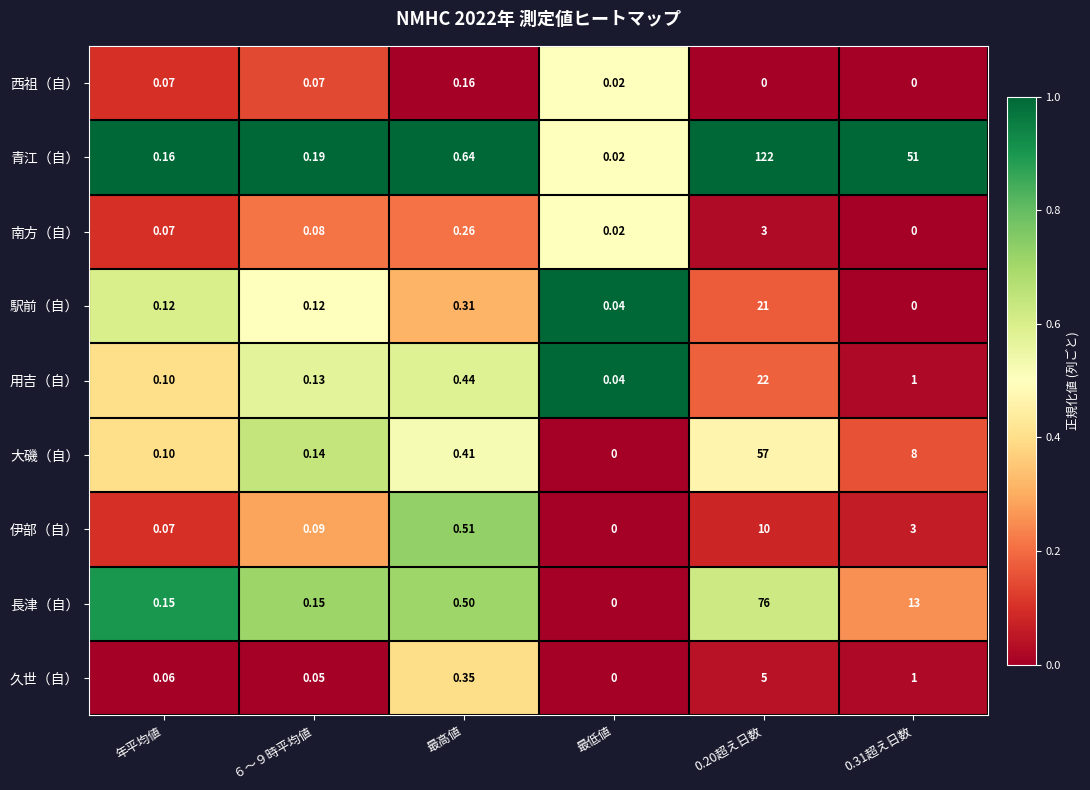

Which series changed the most between 最低値 and 0.20超え日数?

青江（自）